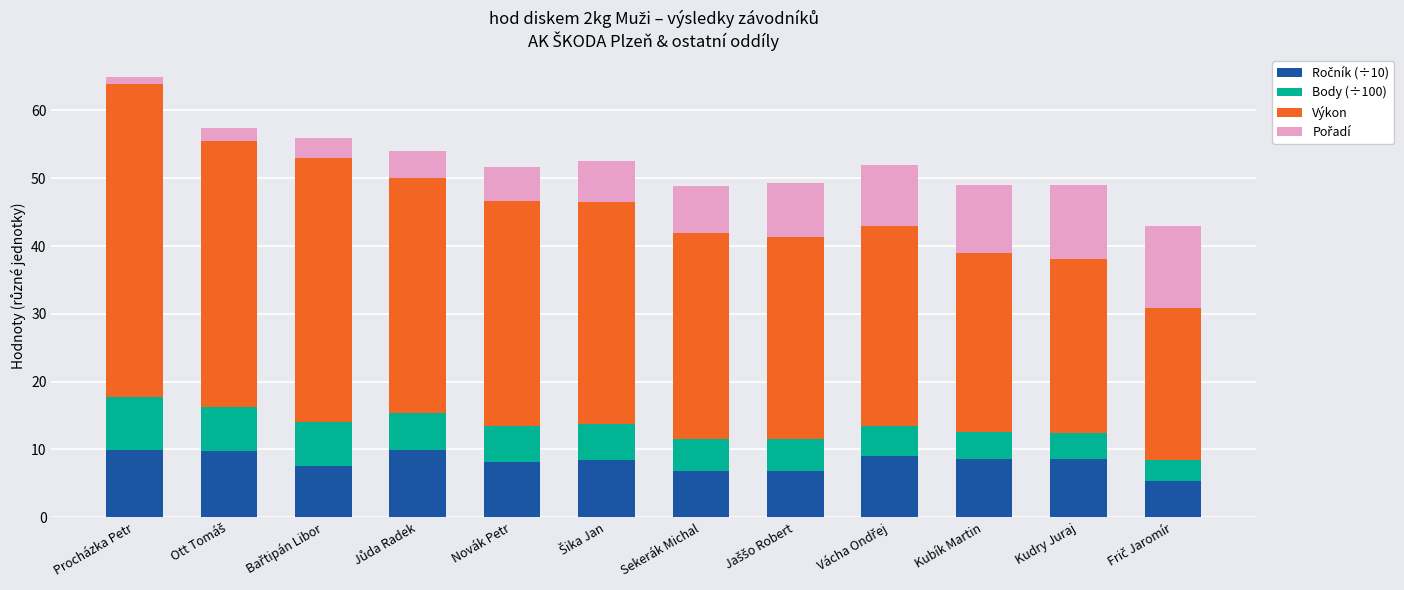

At which category is the sum across all series the highest?

Procházka Petr